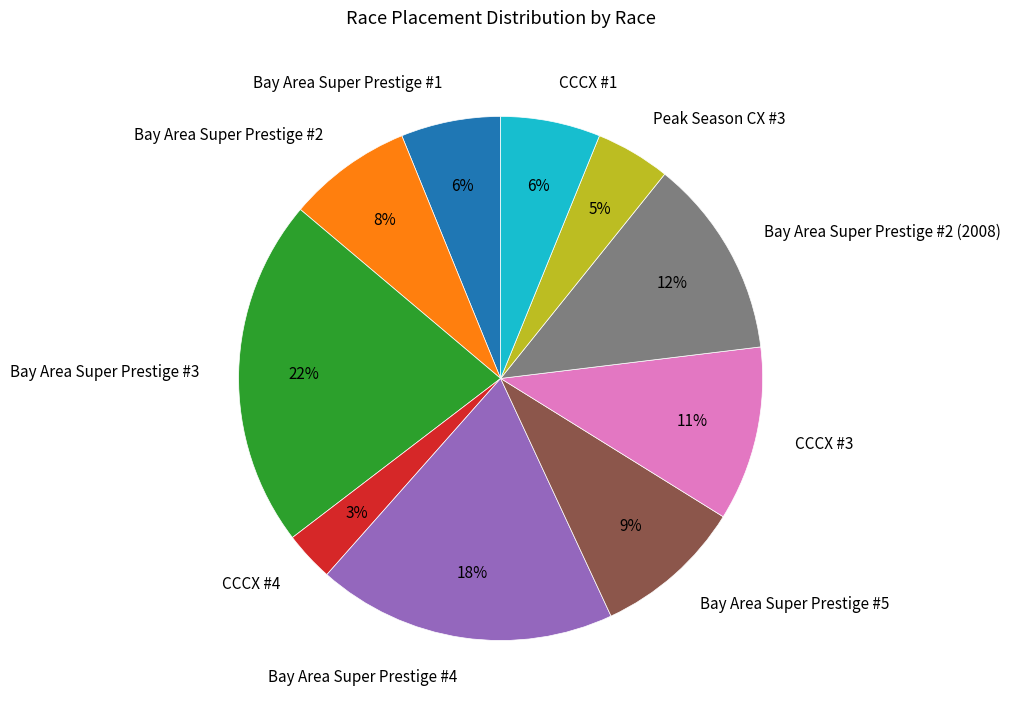

Which slice is the smallest?

CCCX #4